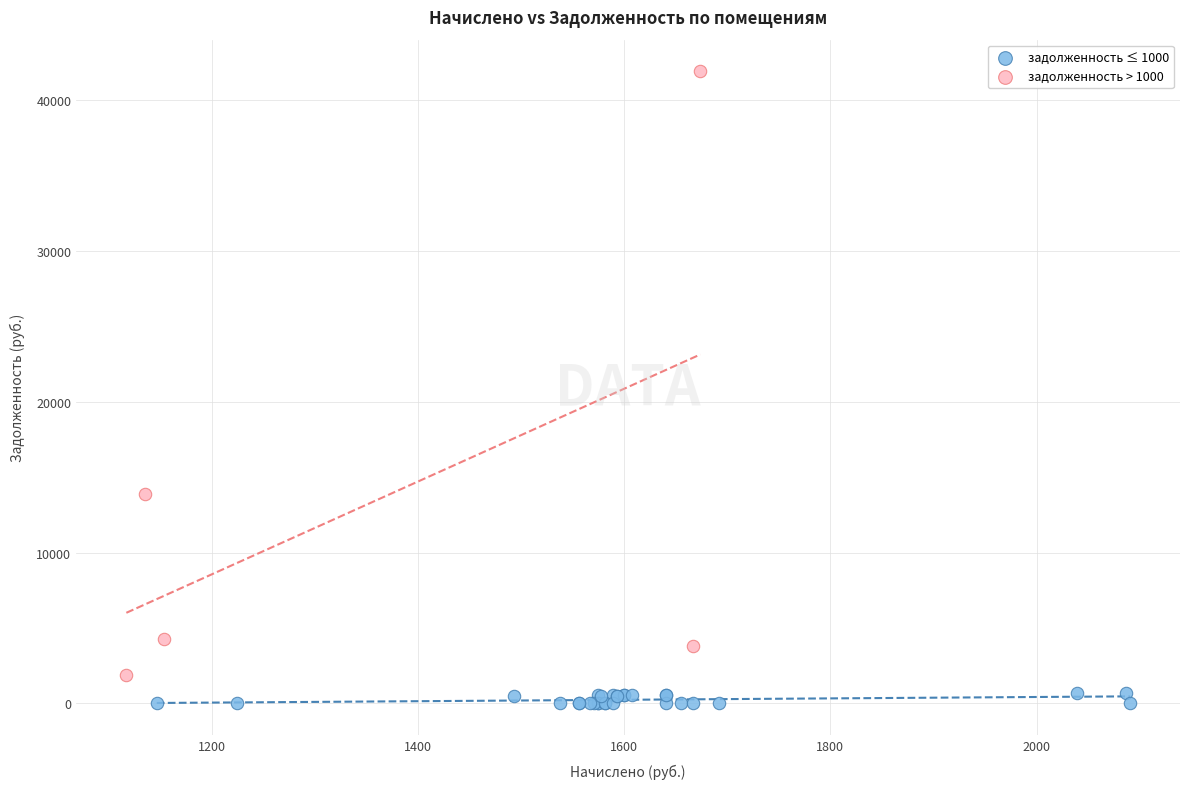

Which series contains the highest Y value?

задолженность > 1000